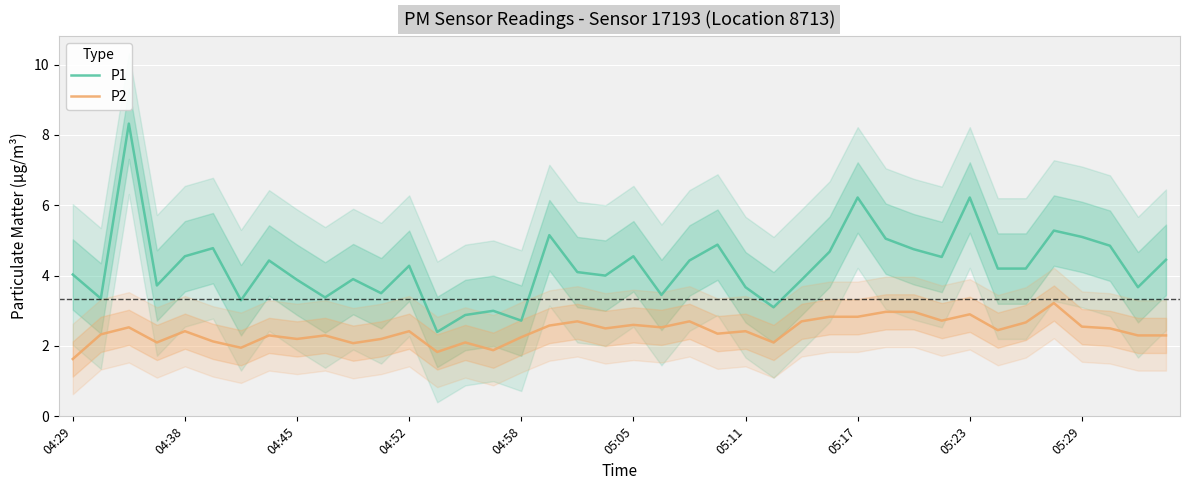

Reading left to right, list all the values displayed in this chart.

P1: 4.0	3.4	8.3	3.7	4.5	4.8	3.3	4.4	3.9	3.4	3.9	3.5	4.3	2.4	2.9	3.0	2.7	5.2	4.1	4.0	4.5	3.5	4.4	4.9	3.7	3.1	3.9	4.7	6.2	5.0	4.8	4.5	6.2	4.2	4.2	5.3	5.1	4.8	3.7	4.5
P2: 1.6	2.3	2.5	2.1	2.4	2.1	1.9	2.3	2.2	2.3	2.1	2.2	2.4	1.8	2.1	1.9	2.2	2.6	2.7	2.5	2.6	2.5	2.7	2.4	2.4	2.1	2.7	2.8	2.8	3.0	3.0	2.7	2.9	2.5	2.7	3.2	2.5	2.5	2.3	2.3